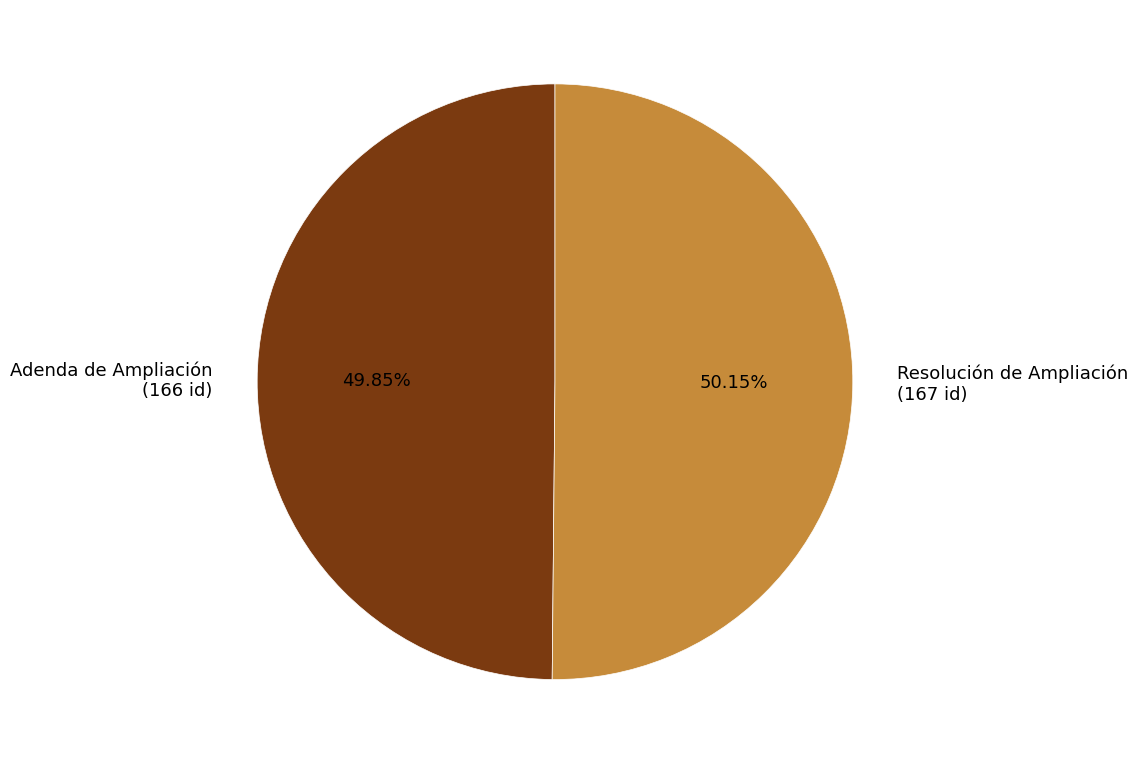

Does any single category account for the majority?

Yes